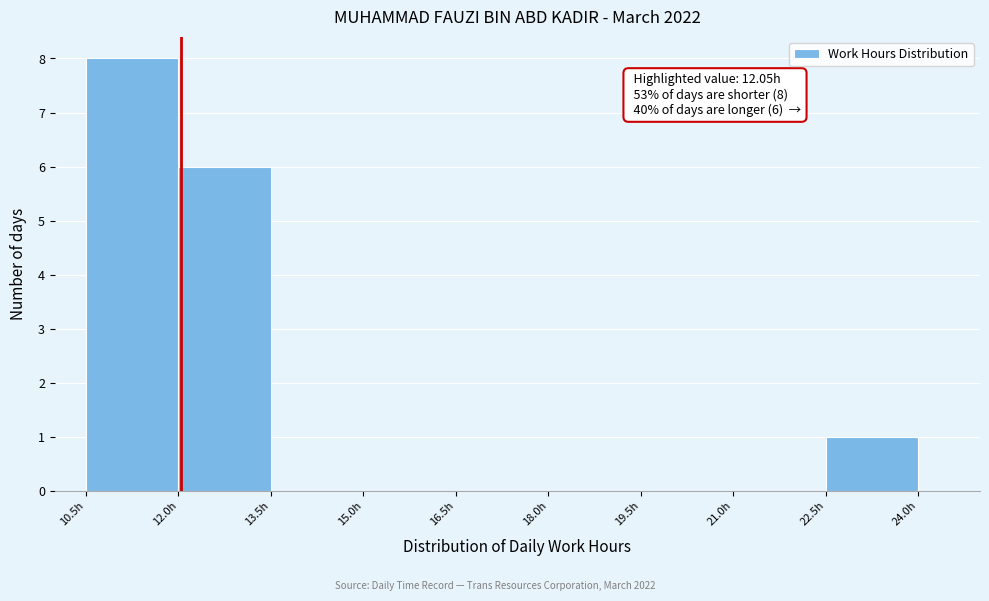

Over which range of the x-axis is the bar tallest?

10.5 to 12.0